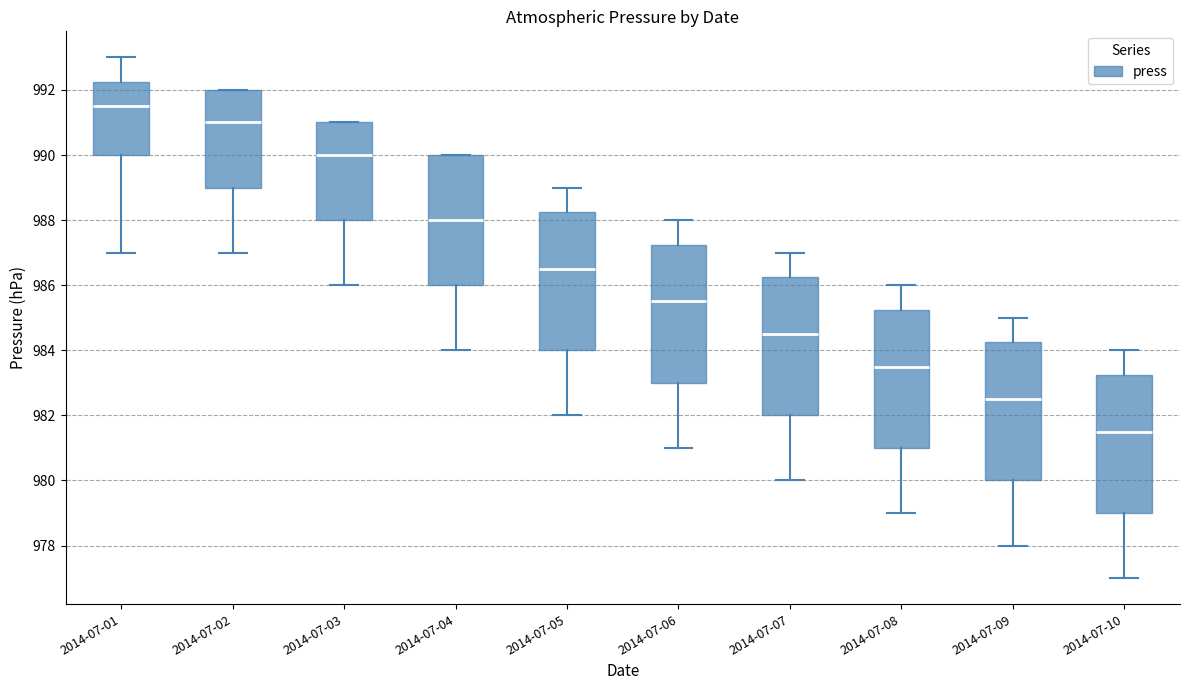

Reading left to right, read every box against the y-axis: the position of its median line, the range the box covers, and the ends of its whiskers. The values are not printed on the chart, so give them approximately, as read against the axis.

2014-07-01: median 991.6, box 990.0 to 992.2, whiskers 987.0 to 993.0
2014-07-02: median 991.0, box 989.0 to 992.0, whiskers 987.0 to 992.0
2014-07-03: median 990.0, box 988.0 to 991.0, whiskers 986.0 to 991.0
2014-07-04: median 988.0, box 986.0 to 990.0, whiskers 984.0 to 990.0
2014-07-05: median 986.6, box 984.0 to 988.2, whiskers 982.0 to 989.0
2014-07-06: median 985.6, box 983.0 to 987.2, whiskers 981.0 to 988.0
2014-07-07: median 984.6, box 982.0 to 986.2, whiskers 980.0 to 987.0
2014-07-08: median 983.6, box 981.0 to 985.2, whiskers 979.0 to 986.0
2014-07-09: median 982.6, box 980.0 to 984.2, whiskers 978.0 to 985.0
2014-07-10: median 981.6, box 979.0 to 983.2, whiskers 977.0 to 984.0